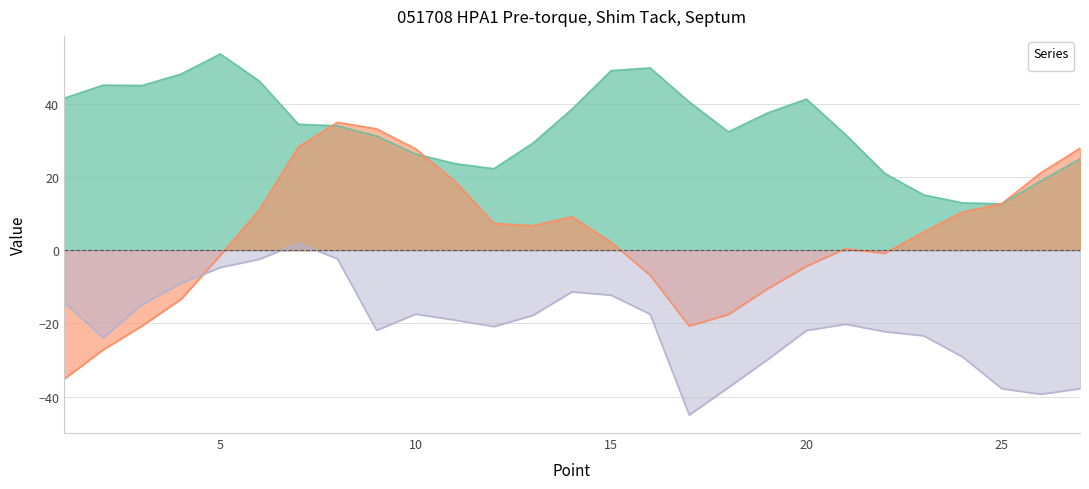

How many data points does each series have?

27